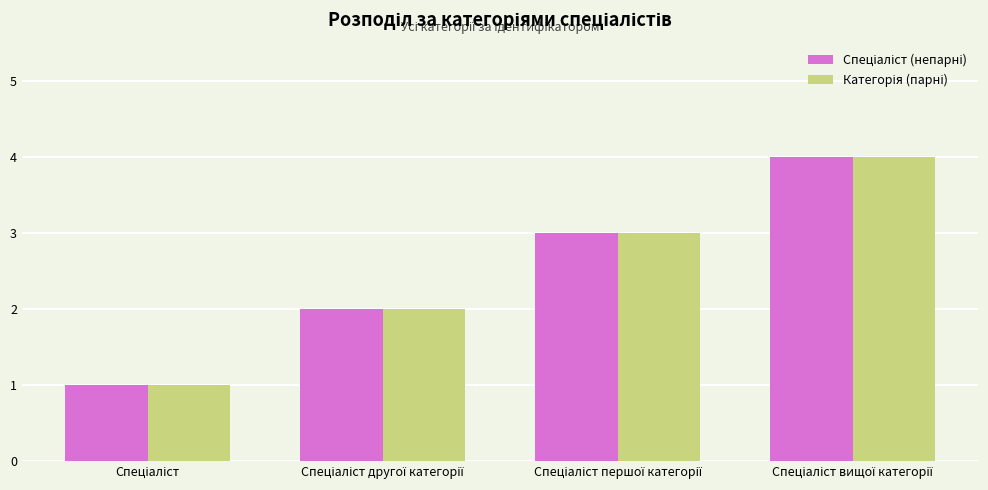

What is the greatest value displayed?

4